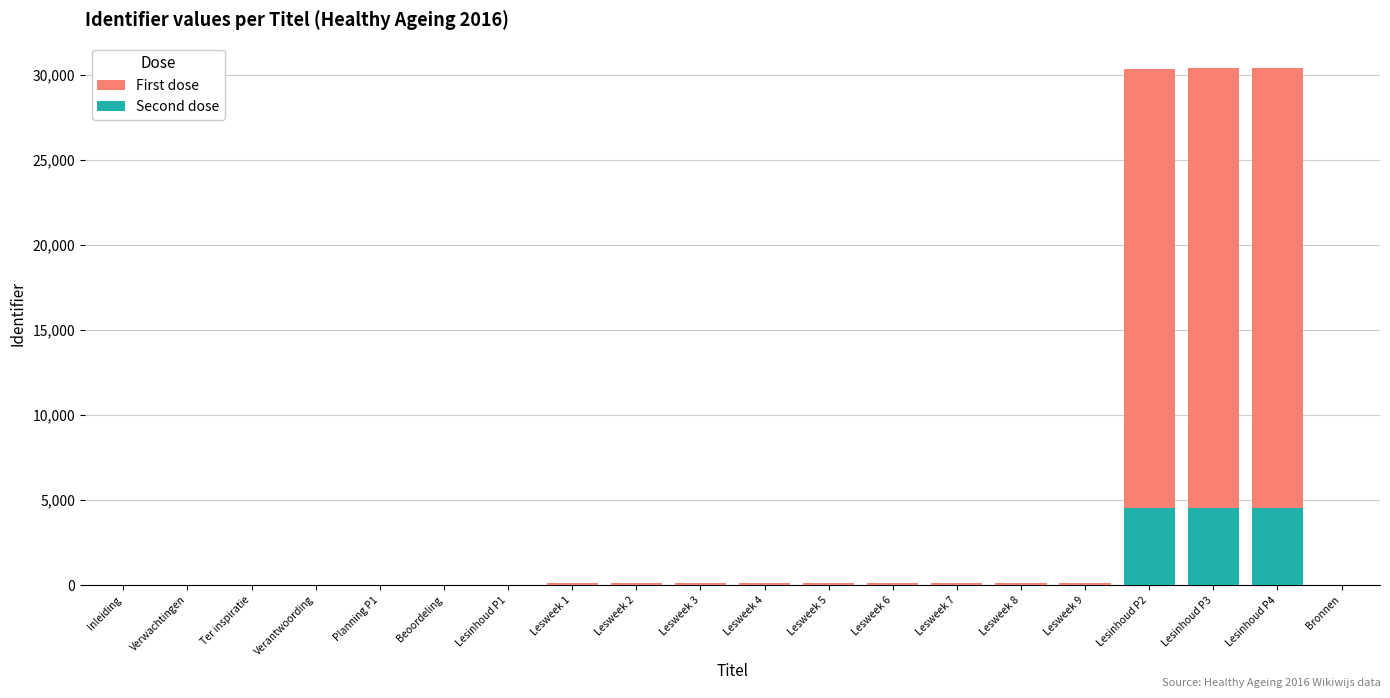

True or false: Second dose has a value of 1990 at Verantwoording.

False